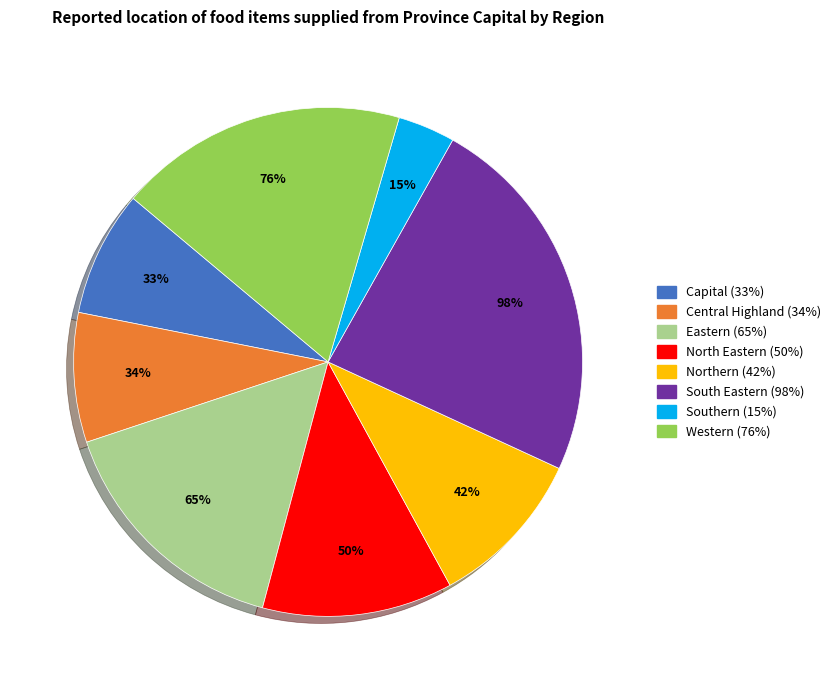

To the nearest percent, what percentage of the pie is Eastern?

16%